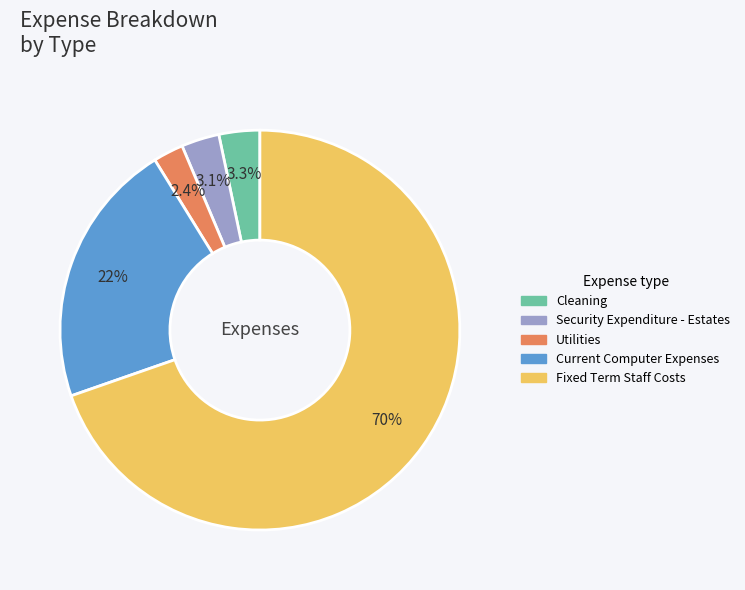

To the nearest percent, what is the difference between the largest and smallest slice percentages?

67%